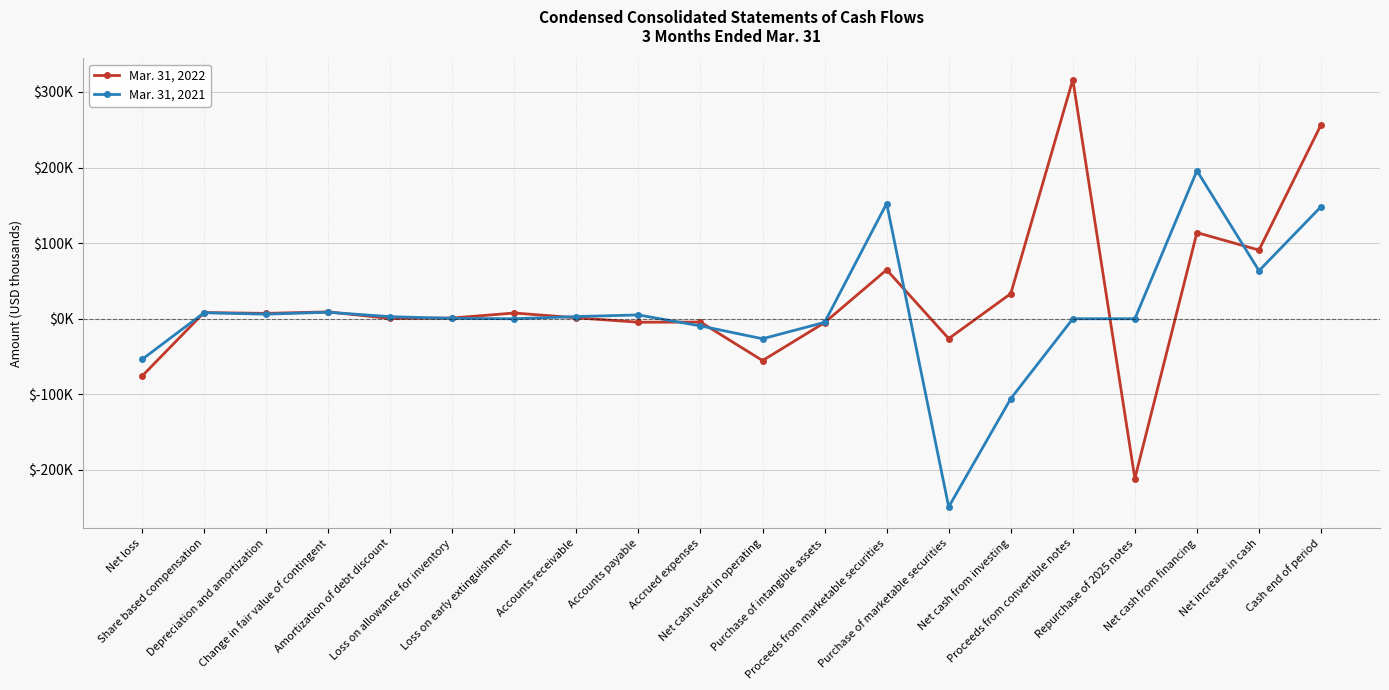

At Depreciation and amortization, list the series in order from largest to smallest.

Mar. 31, 2022, Mar. 31, 2021